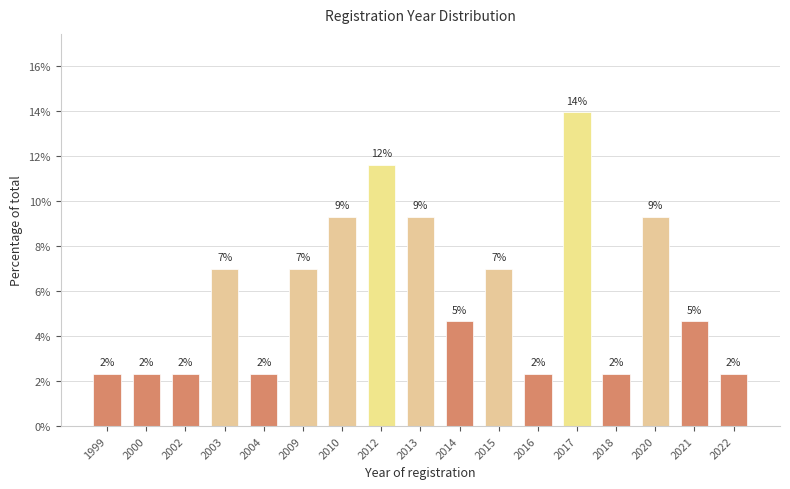

Are the bars horizontal?

No